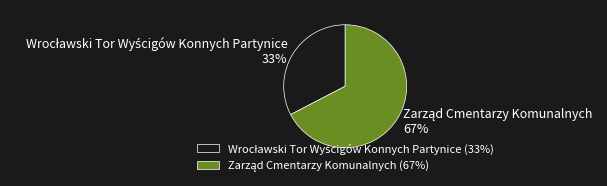

Is there a majority slice in this chart?

Yes